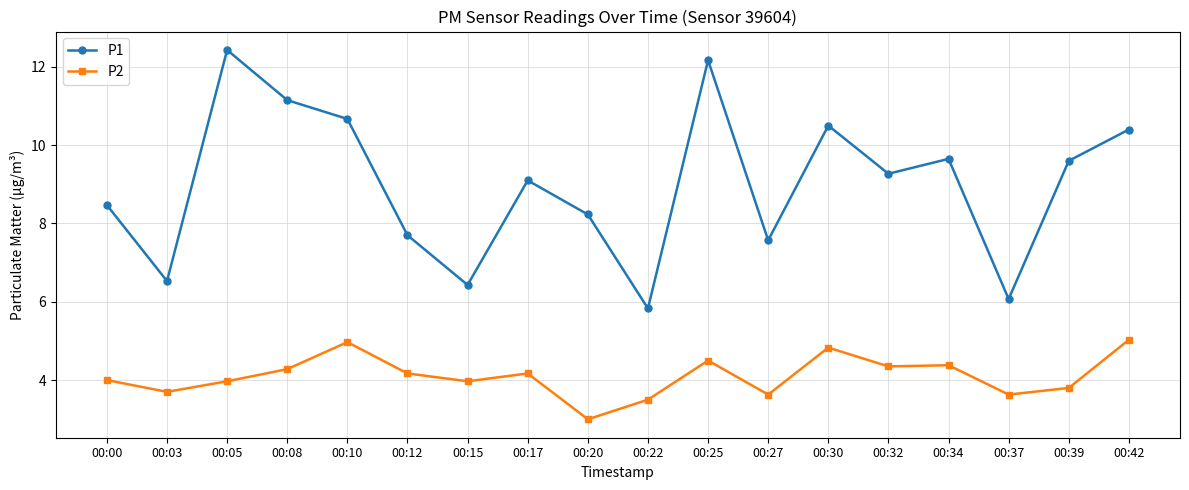

Rank the series at 00:03 from highest to lowest value.

P1, P2